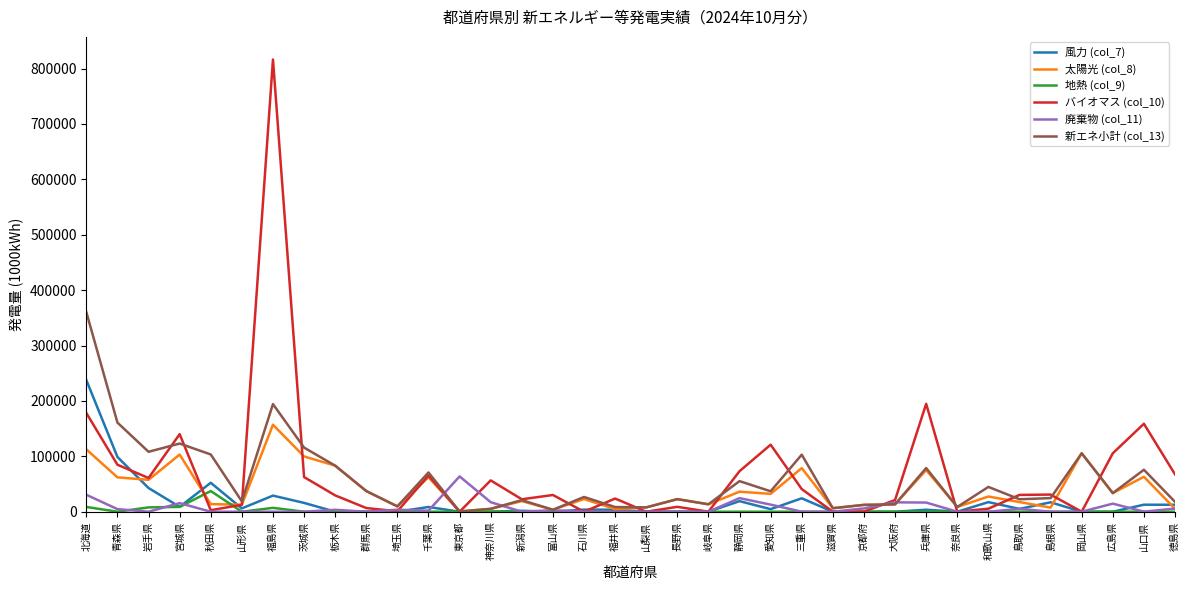

Is the value of バイオマス (col_10) at 鳥取県 greater than the value of 太陽光 (col_8) at 山形県?

Yes